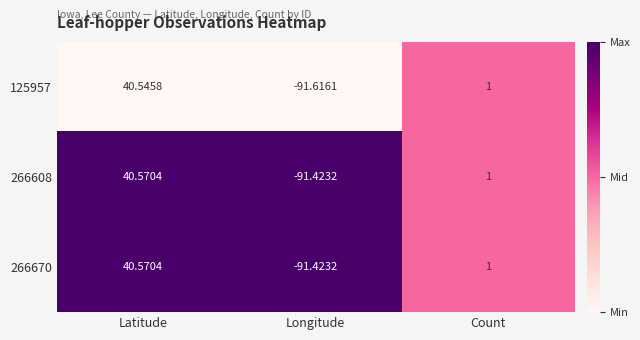

Rank the categories by 266670 value from highest to lowest.

Latitude, Count, Longitude